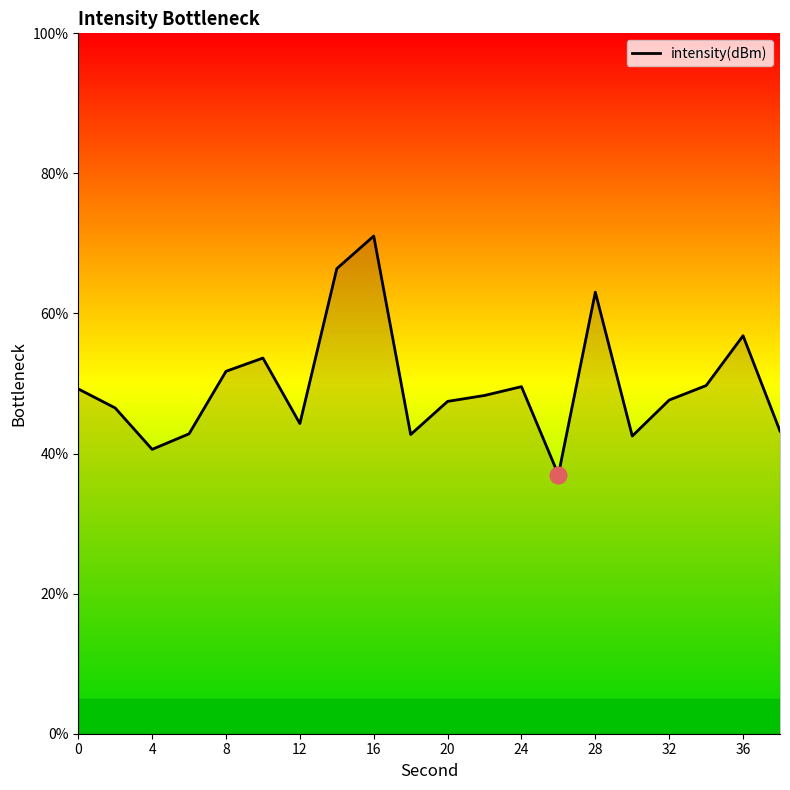

What is the maximum value shown in the chart?

71.1